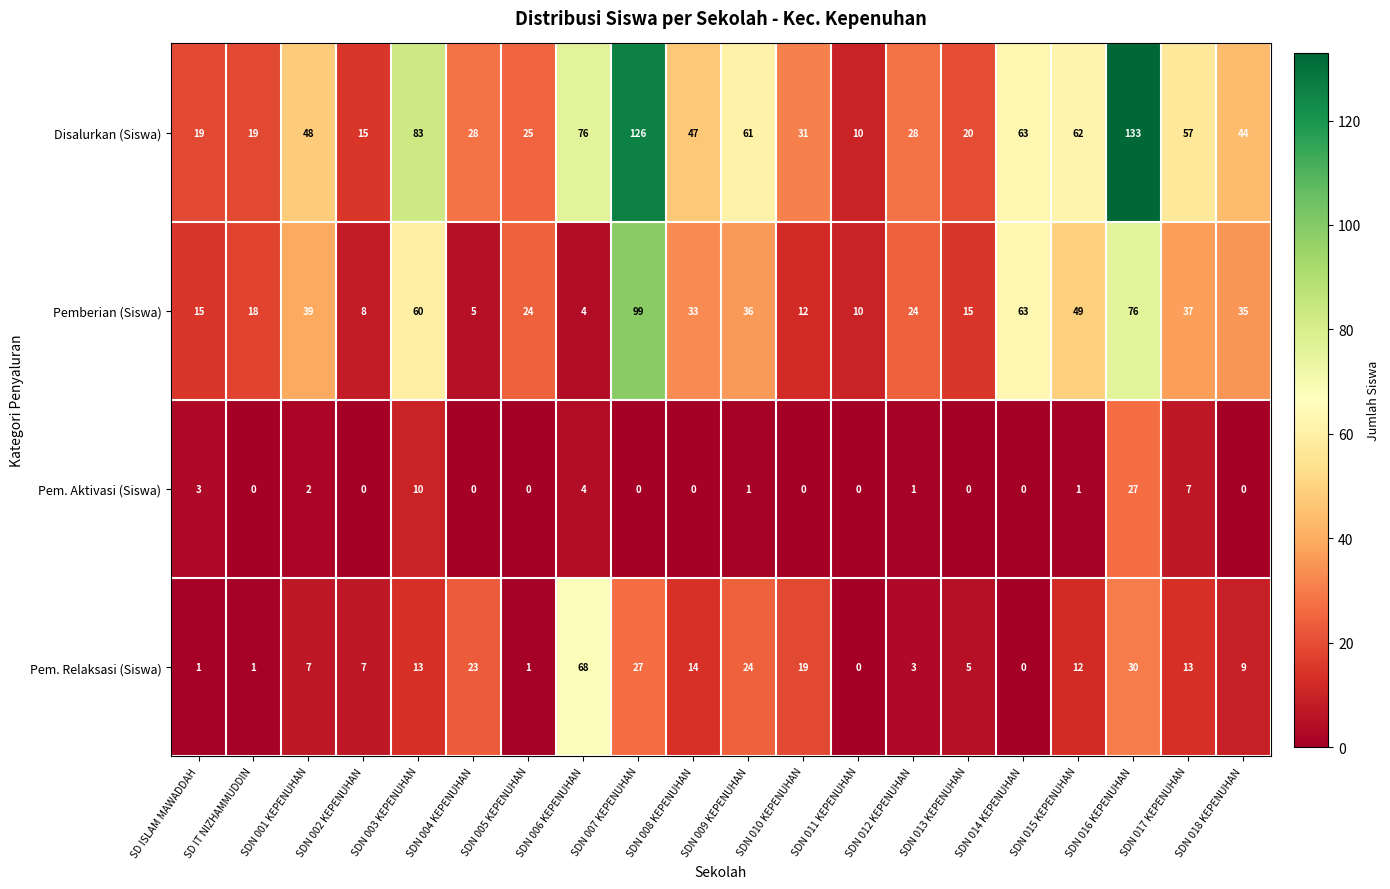

What is the maximum value shown in the chart?

133